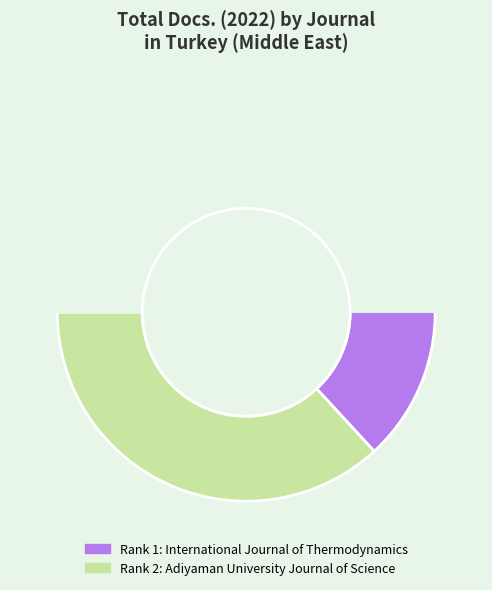

Which category accounts for the majority?

Adiyaman University Journal of Science